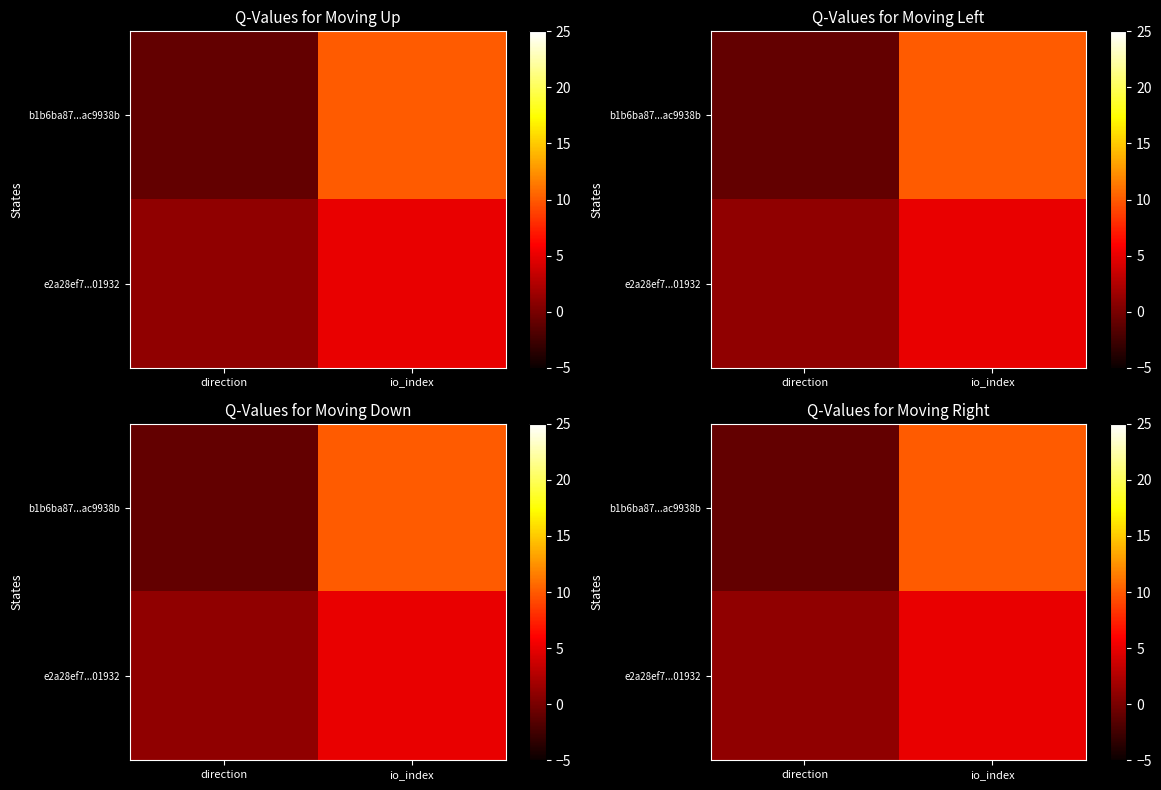

What is the difference between the b1b6ba87...ac9938b values at direction and io_index?

11